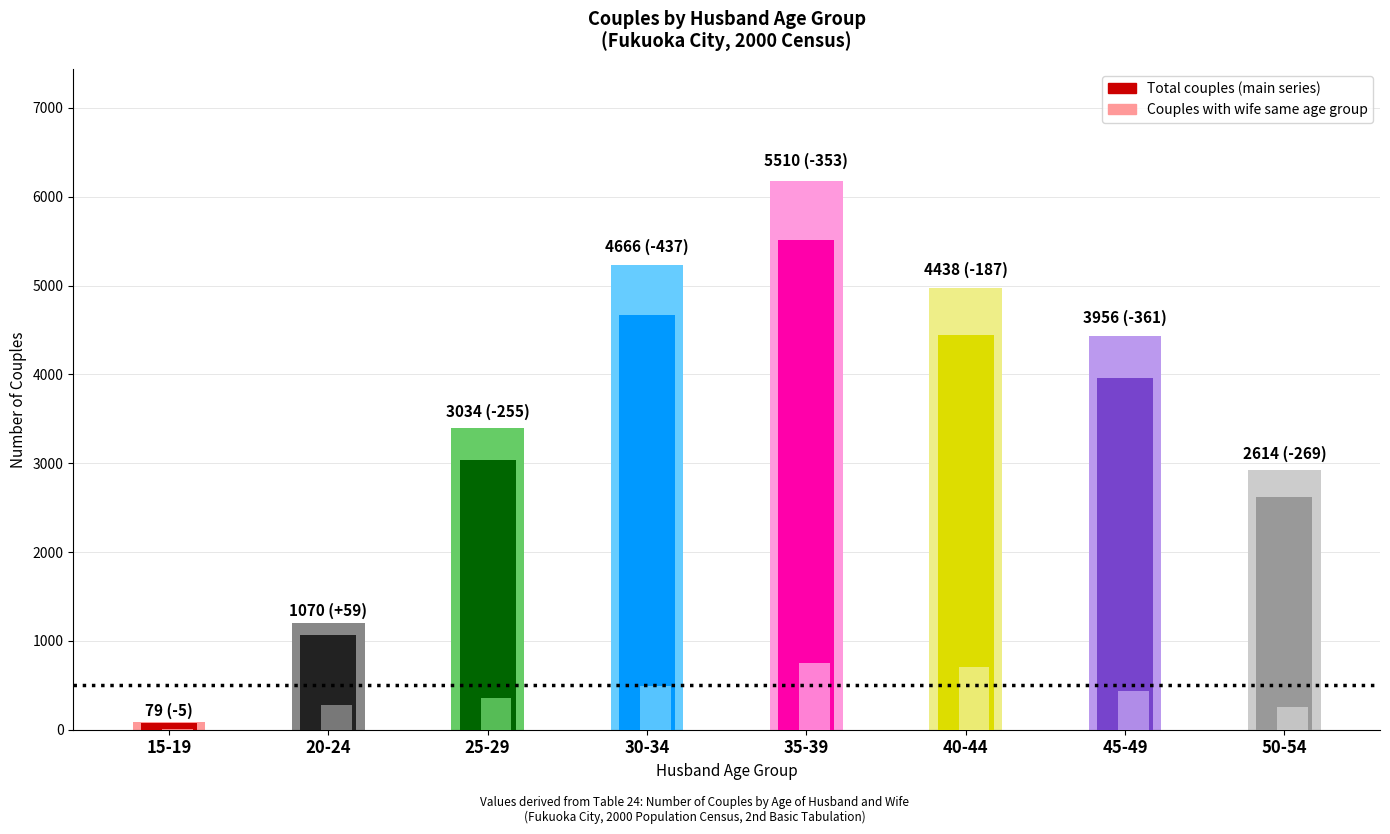

What is the spread (max minus min) of values at 20-24?

797